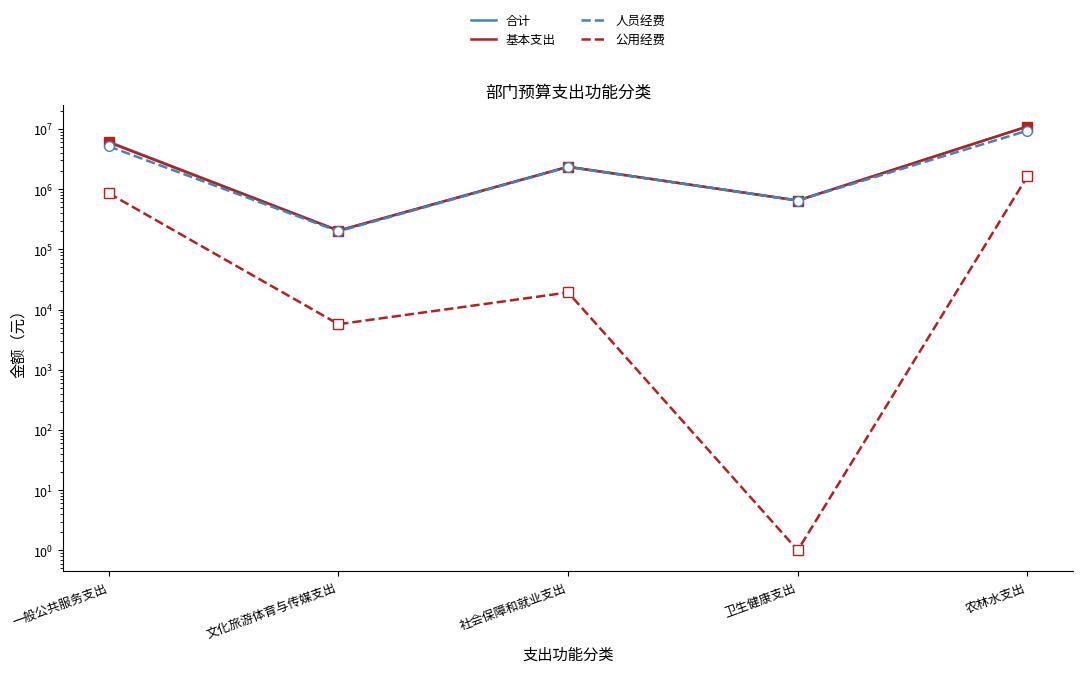

What is the total value across all series at 卫生健康支出?

1941267.8